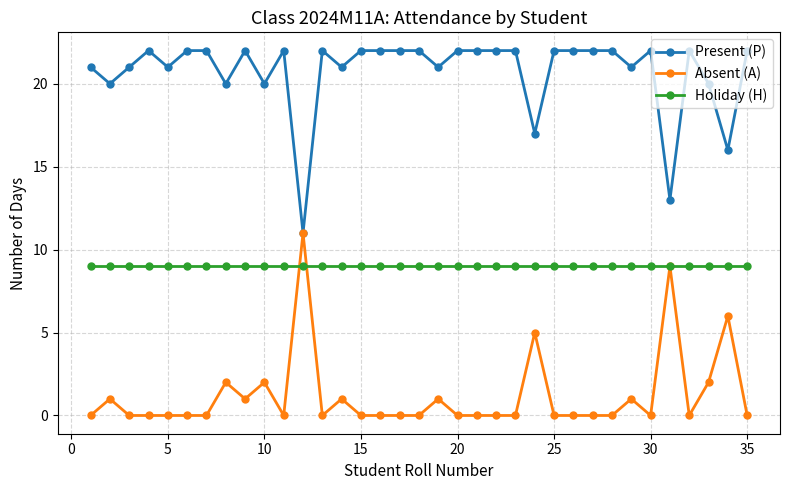

List the series in order of their overall mean, lowest first.

Absent (A), Holiday (H), Present (P)